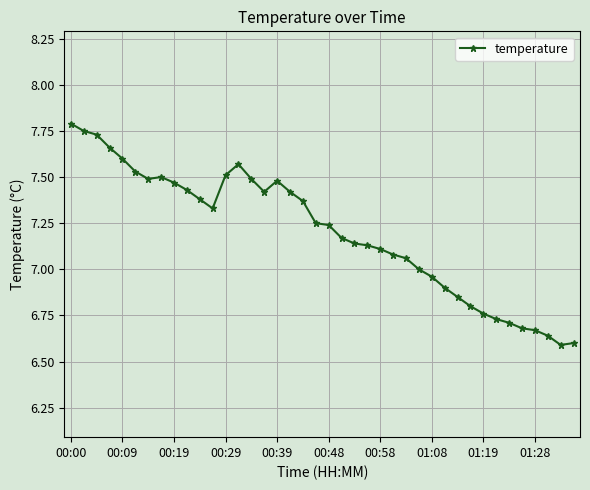

True or false: there are more than 1 points higher than both neighbors.

True